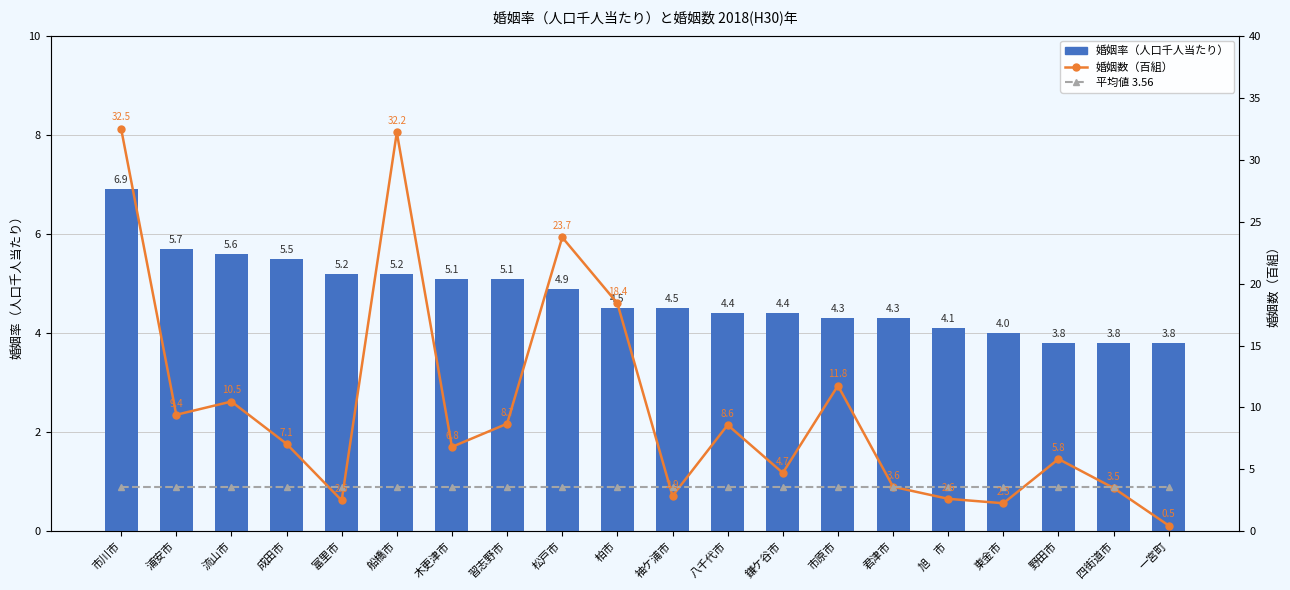

True or false: 平均値 3.56 has a value of 3.6 at 鎌ケ谷市.

True